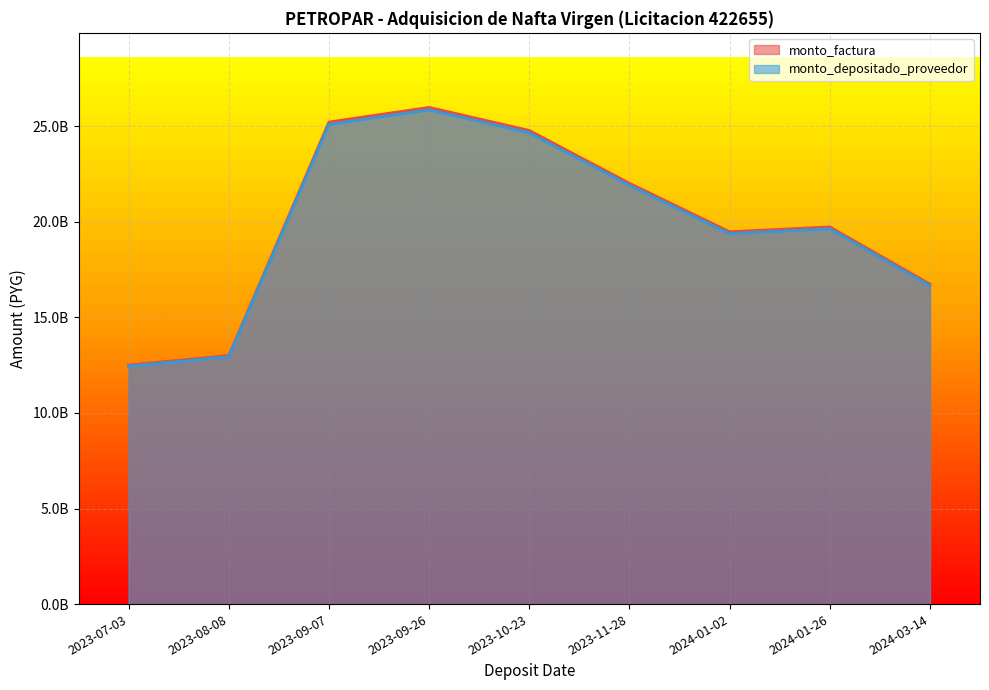

Rank the series at 2024-01-02 from lowest to highest value.

monto_depositado_proveedor, monto_factura